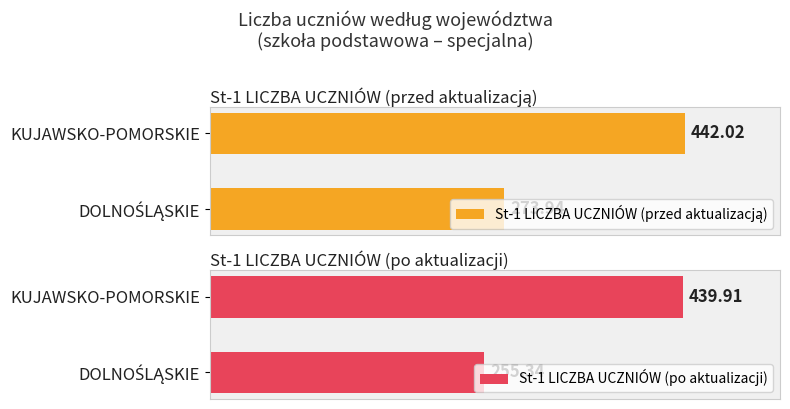

Reading right to left, list all the values displayed in this chart.

St-1 LICZBA UCZNIÓW (przed aktualizacją): 442.0	273.9
St-1 LICZBA UCZNIÓW (po aktualizacji): 439.9	255.3